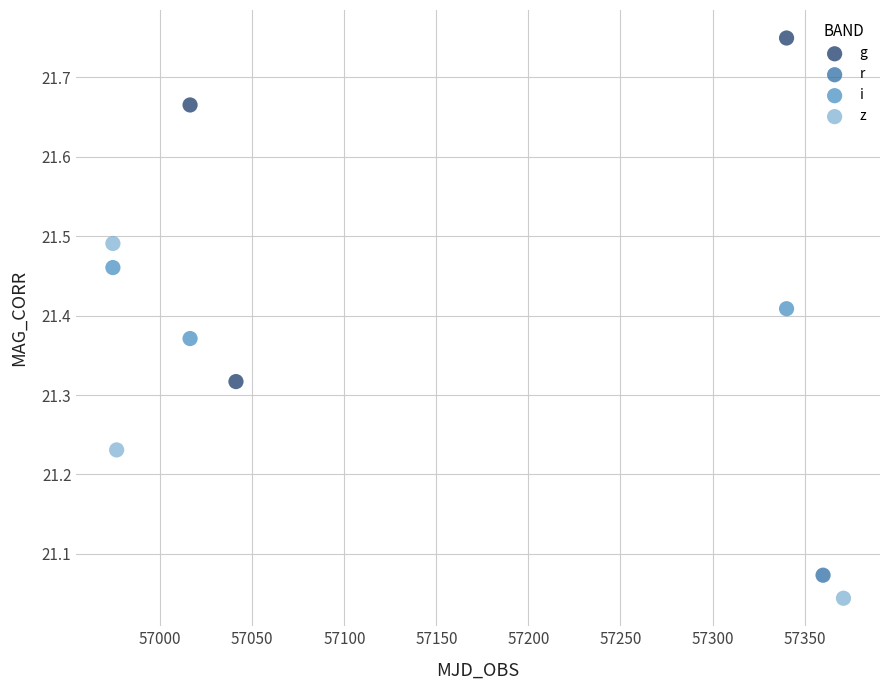

What are all the series names shown in the legend?

g, r, i, z